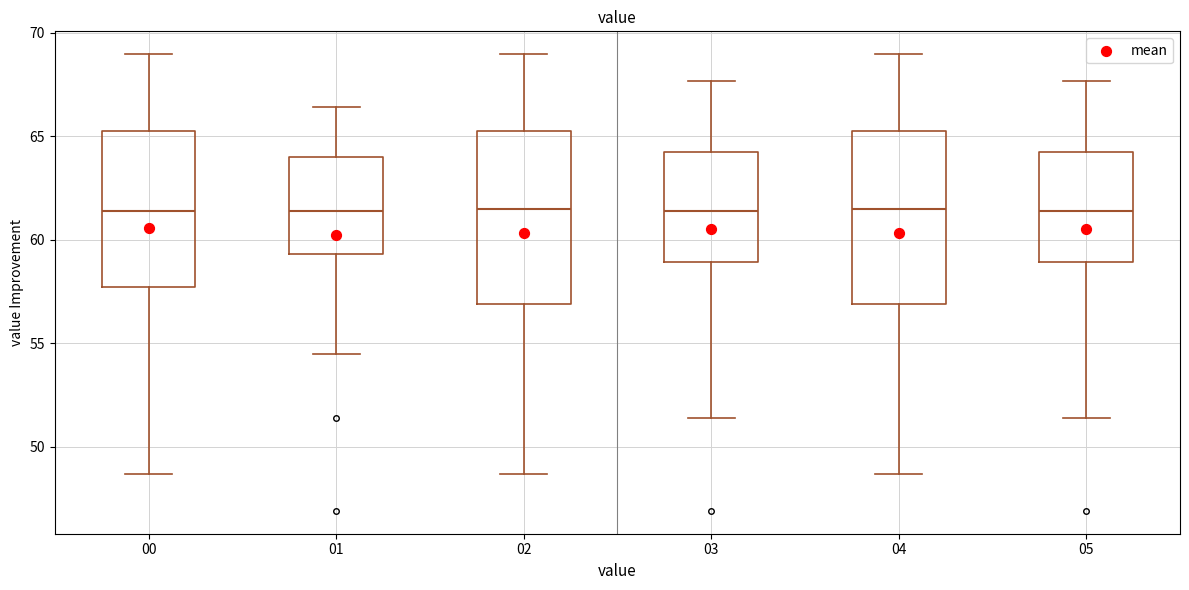

Where is the upper edge of the box at x = 05 on the y-axis? The values are not printed on the chart, so give them approximately, as read against the axis.

64.0